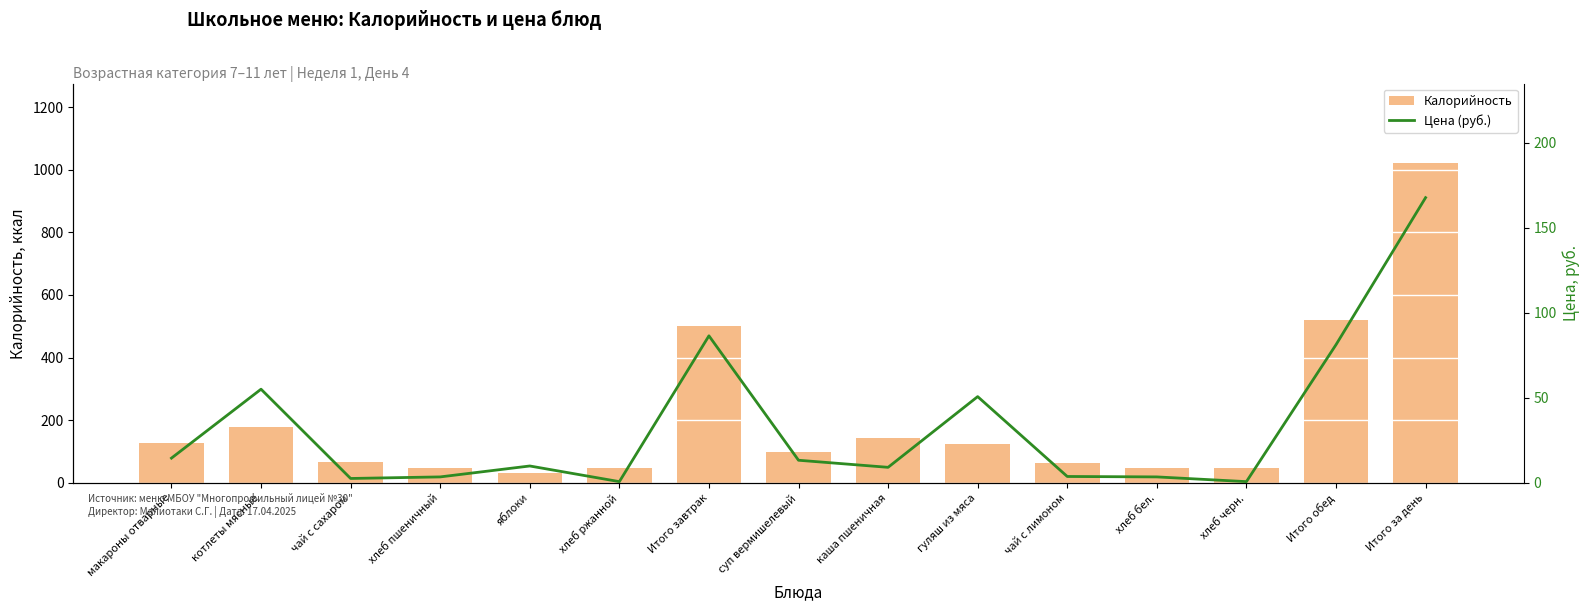

What is the difference between the Калорийность values at гуляш из мяса and хлеб черн.?

78